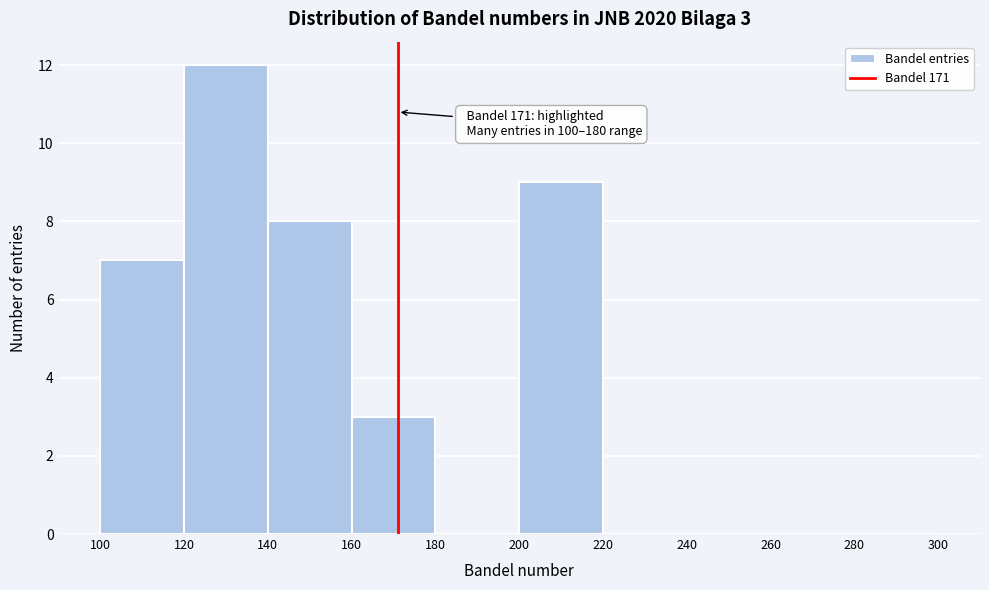

Over which range of the x-axis is the bar tallest?

120 to 140